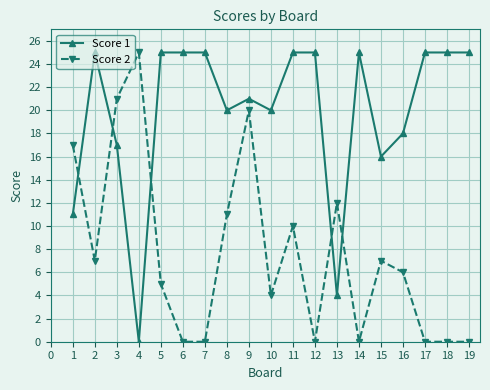

Which series has the largest total across all categories?

Score 1